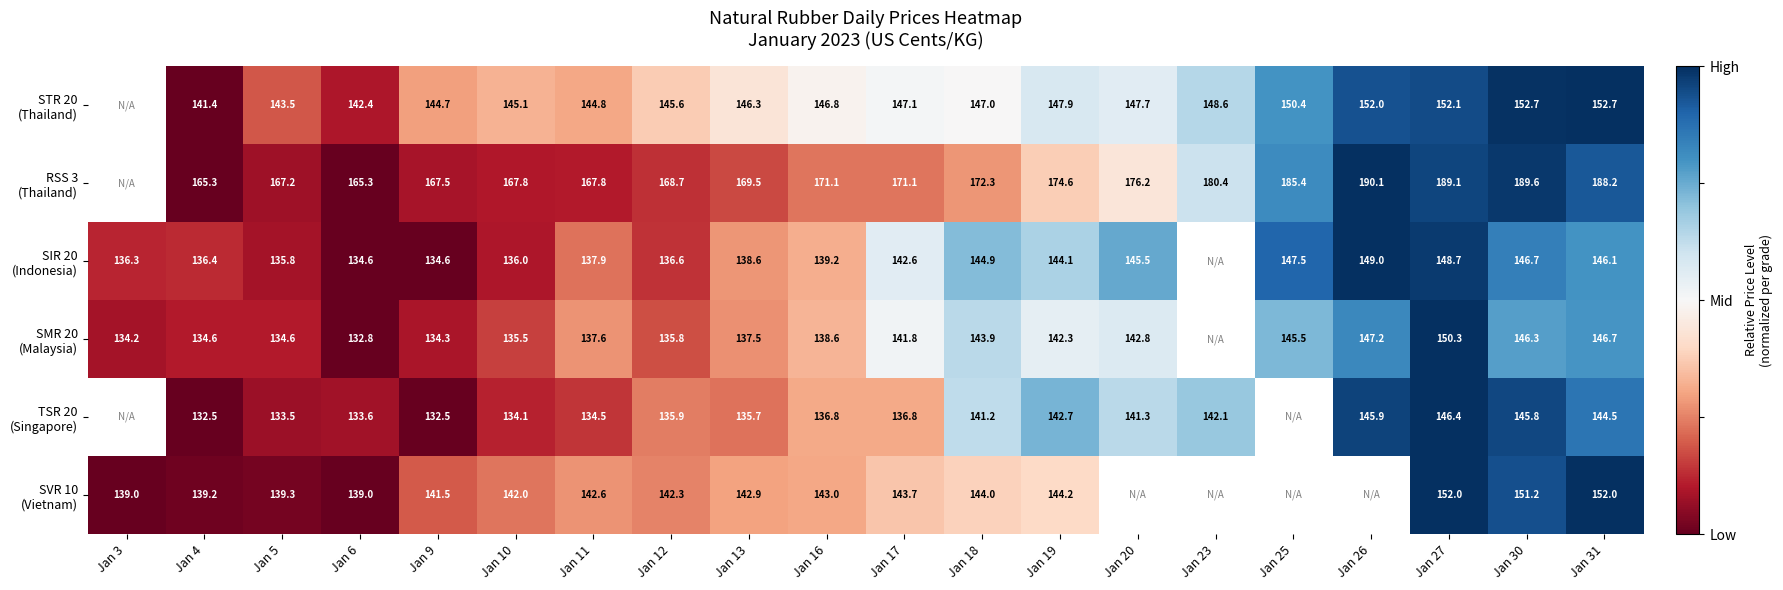

What is the difference between the highest and lowest values at Jan 17?

34.3